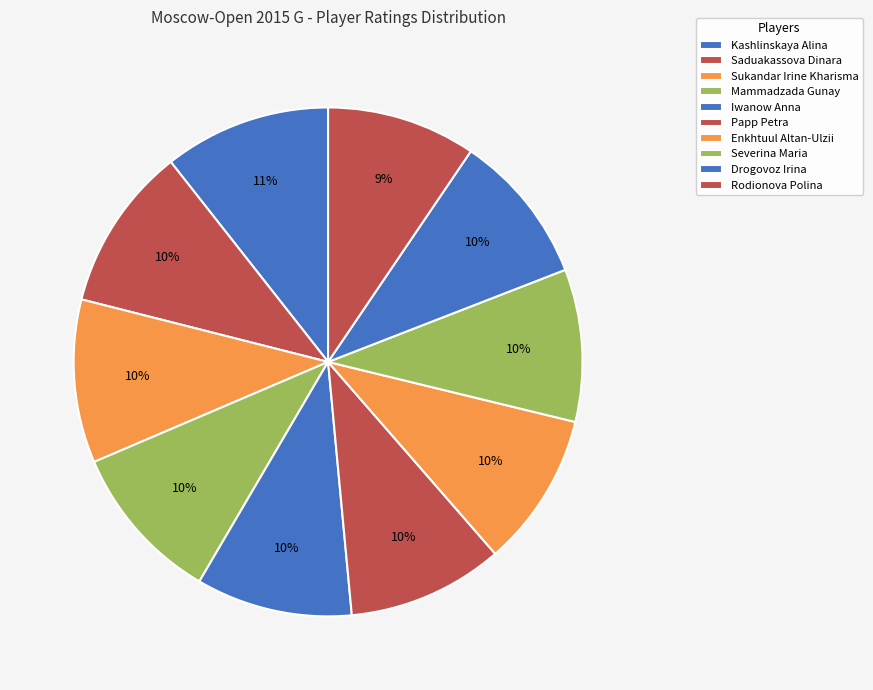

Which slice is the largest?

Kashlinskaya Alina